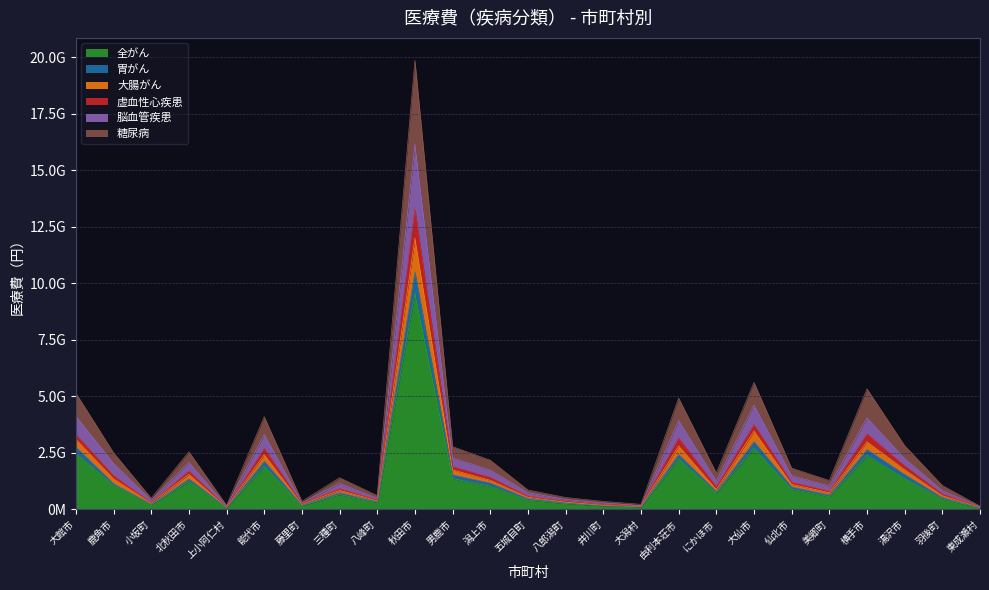

True or false: 大腸がん has a value of 130476280.0 at 上小阿仁村.

True